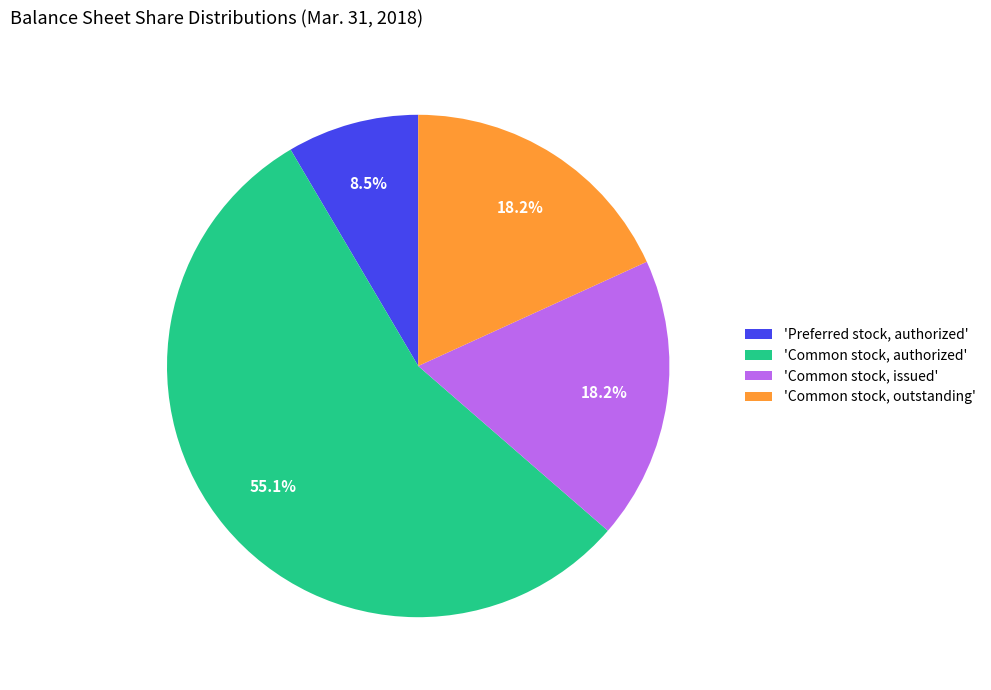

What is the ratio of the value at 'Common stock, issued' to the value at 'Common stock, outstanding'?

1.0